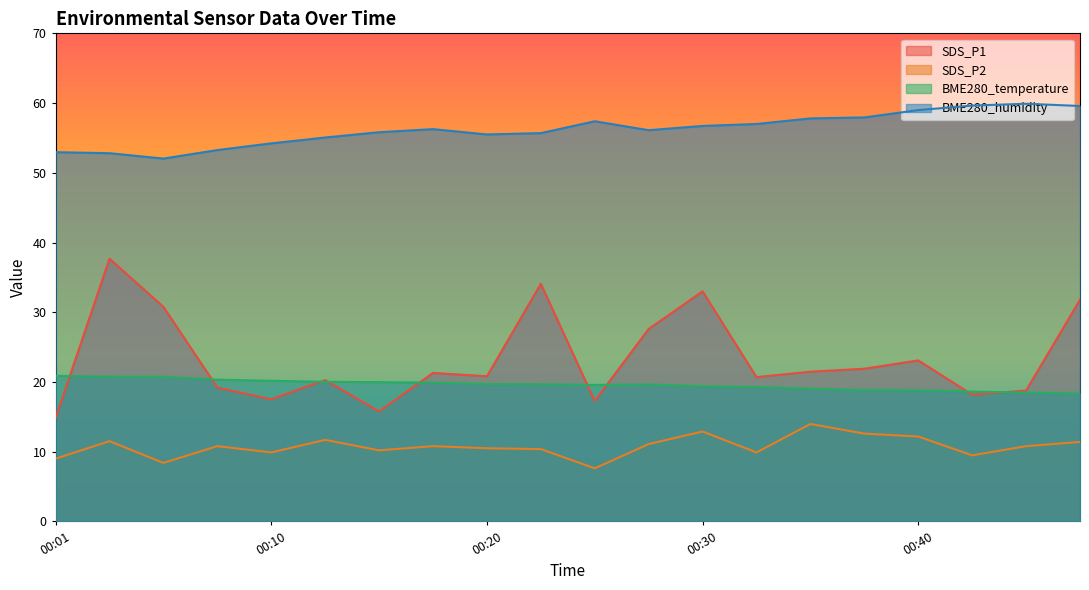

Reading left to right, list all the values displayed in this chart.

SDS_P1: 00:01=14.8	00:03=37.7	00:06=30.8	00:08=19.2	00:10=17.5	00:13=20.3	00:15=15.8	00:18=21.3	00:20=20.8	00:23=34.1	00:25=17.3	00:28=27.6	00:30=33.0	00:33=20.7	00:35=21.5	00:37=21.9	00:40=23.1	00:42=18.2	00:45=18.8	00:47=31.8
SDS_P2: 00:01=9.0	00:03=11.5	00:06=8.4	00:08=10.8	00:10=9.9	00:13=11.7	00:15=10.2	00:18=10.8	00:20=10.5	00:23=10.4	00:25=7.6	00:28=11.1	00:30=12.9	00:33=9.9	00:35=14.0	00:37=12.6	00:40=12.2	00:42=9.5	00:45=10.8	00:47=11.4
BME280_temperature: 00:01=20.9	00:03=20.8	00:06=20.7	00:08=20.3	00:10=20.2	00:13=20.0	00:15=20.0	00:18=19.9	00:20=19.7	00:23=19.7	00:25=19.6	00:28=19.6	00:30=19.4	00:33=19.3	00:35=19.0	00:37=18.9	00:40=18.8	00:42=18.6	00:45=18.5	00:47=18.3
BME280_humidity: 00:01=53.0	00:03=52.8	00:06=52.0	00:08=53.3	00:10=54.2	00:13=55.1	00:15=55.8	00:18=56.3	00:20=55.5	00:23=55.7	00:25=57.4	00:28=56.1	00:30=56.7	00:33=57.0	00:35=57.8	00:37=57.9	00:40=59.0	00:42=59.6	00:45=59.9	00:47=59.6